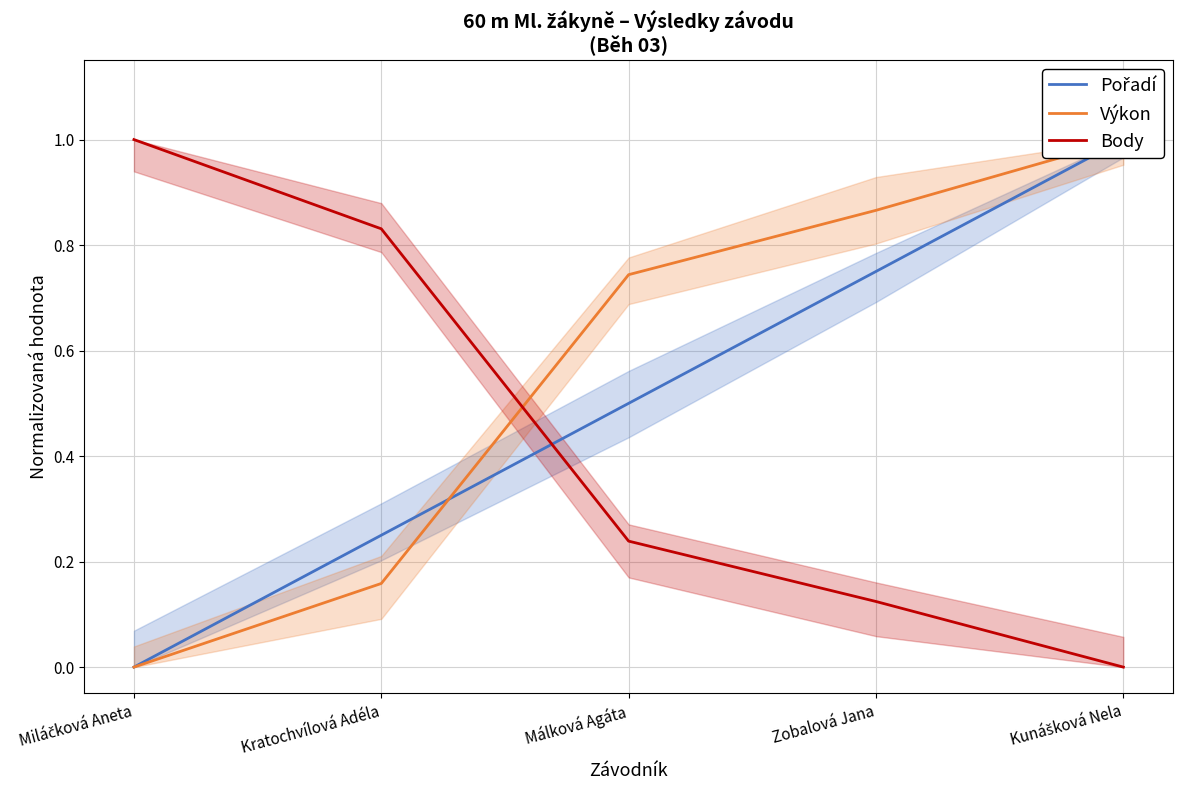

Which series changed the most between Zobalová Jana and Kunášková Nela?

Pořadí